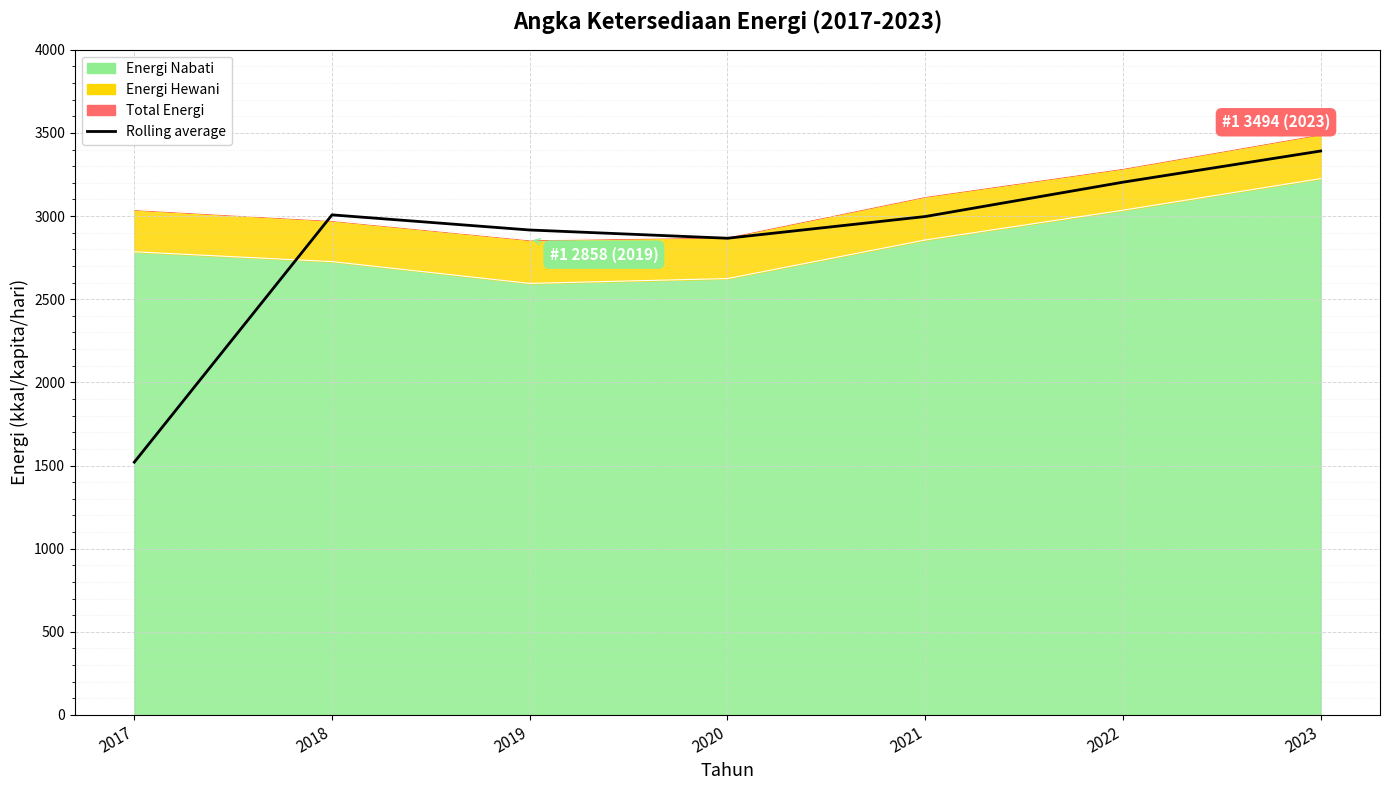

What is the sum of all values?

19901.0